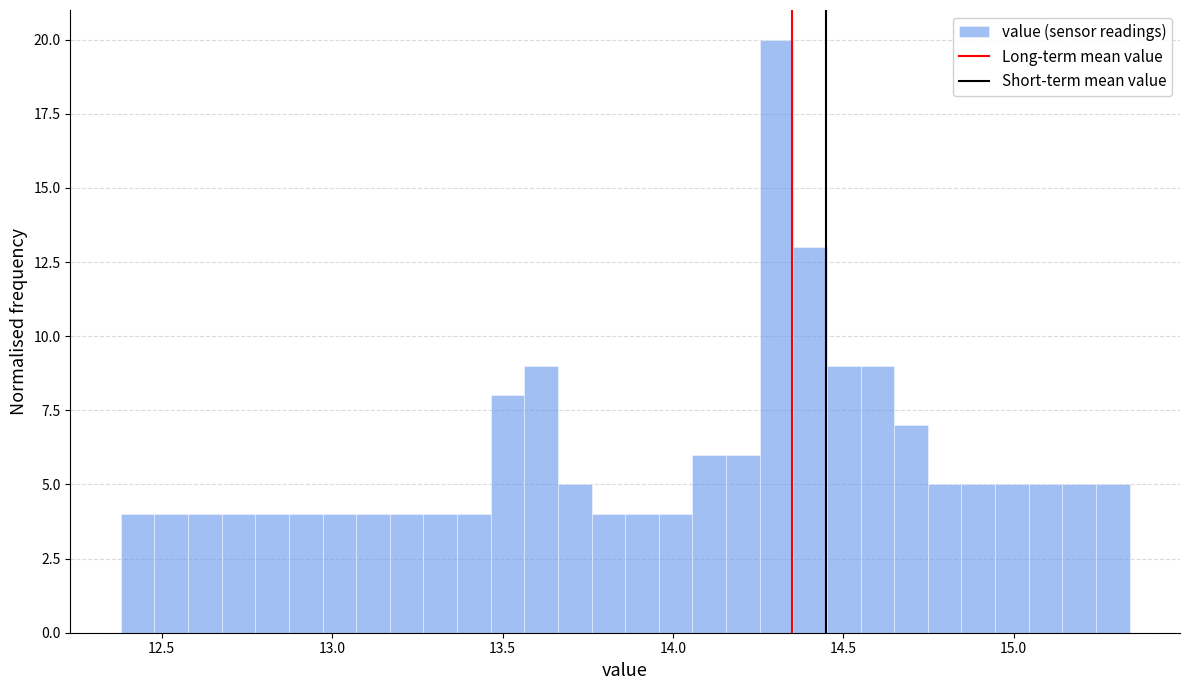

Around what value on the x-axis is the tallest bar? Give the approximate position of its centre, as read against the axis.

14.30